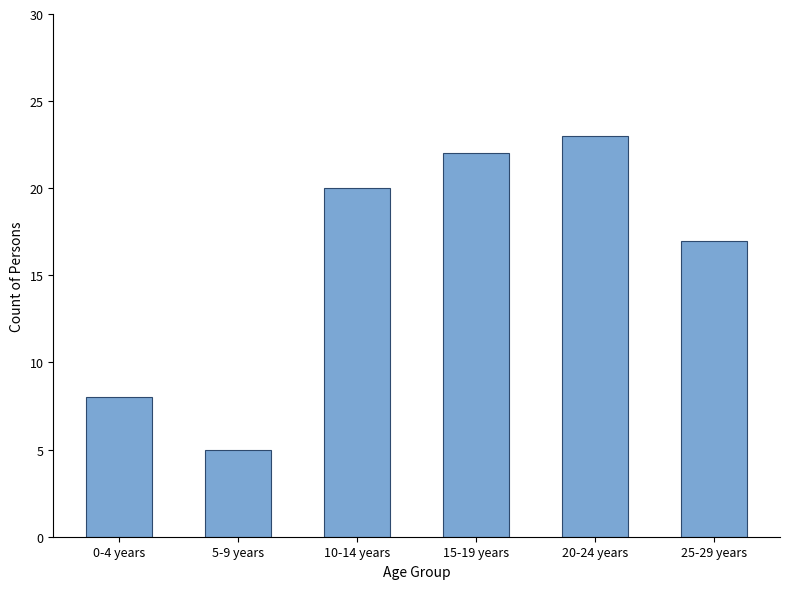

What is the value of the 5th bar from the left?

23